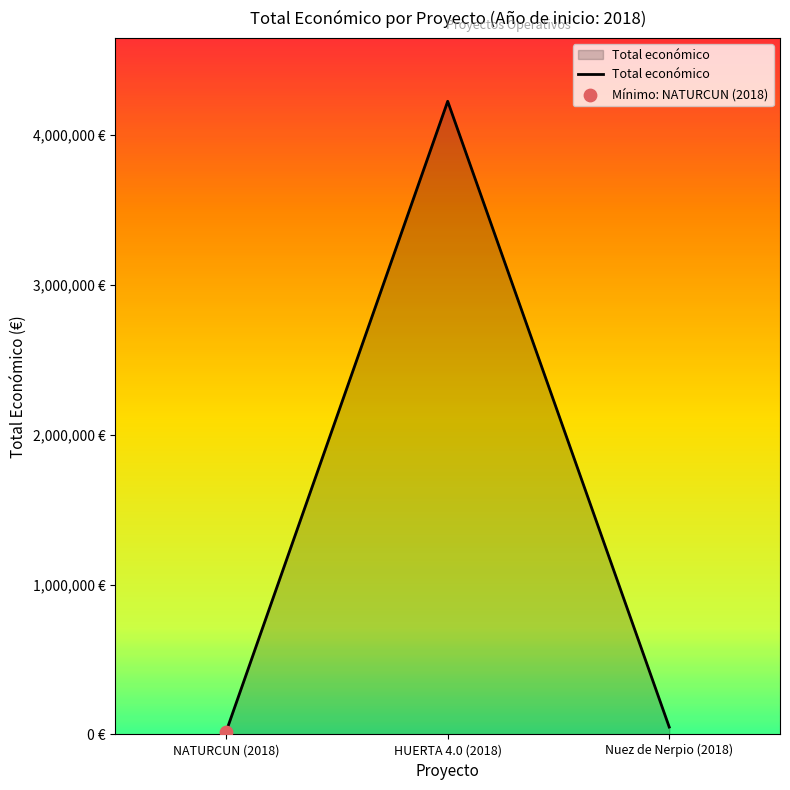

What is the change in value from NATURCUN (2018) to HUERTA 4.0 (2018)?

+4206741